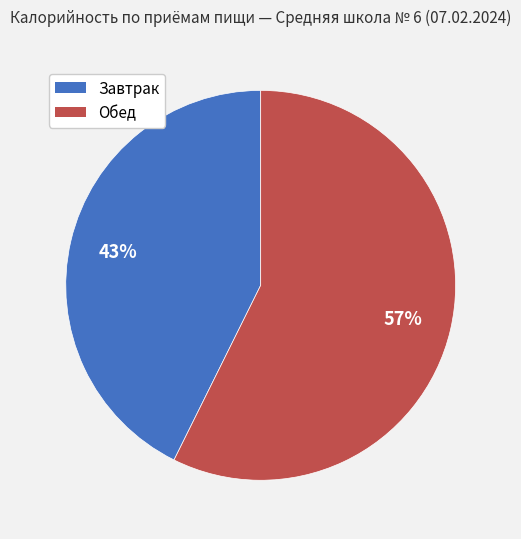

Count the number of slices in the pie.

2